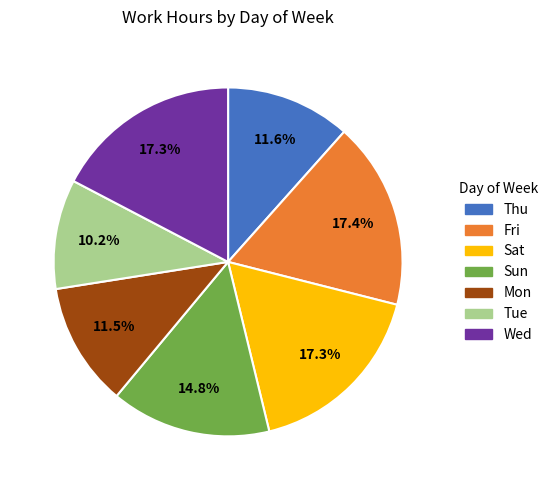

Which category has the smallest portion of the pie?

Tue